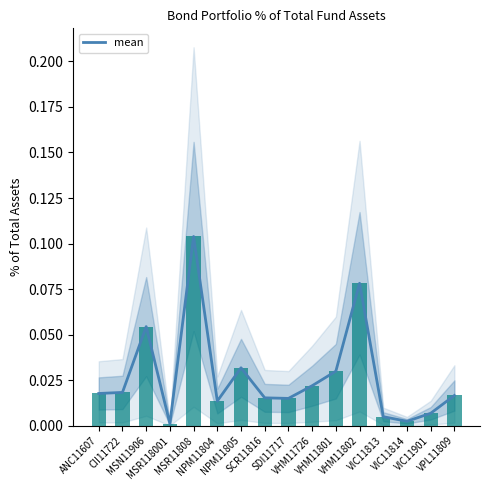

Rank the categories by value from highest to lowest.

MSR11808, VHM11802, MSN11906, NPM11805, VHM11801, VHM11726, CII11722, ANC11607, VPL11809, SCR11816, SDI11717, NPM11804, VIC11901, VIC11813, VIC11814, MSR118001